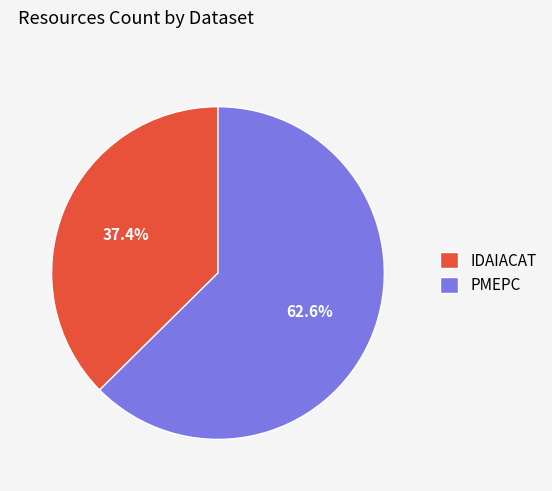

To the nearest percent, what is the combined percentage of PMEPC and IDAIACAT?

100%